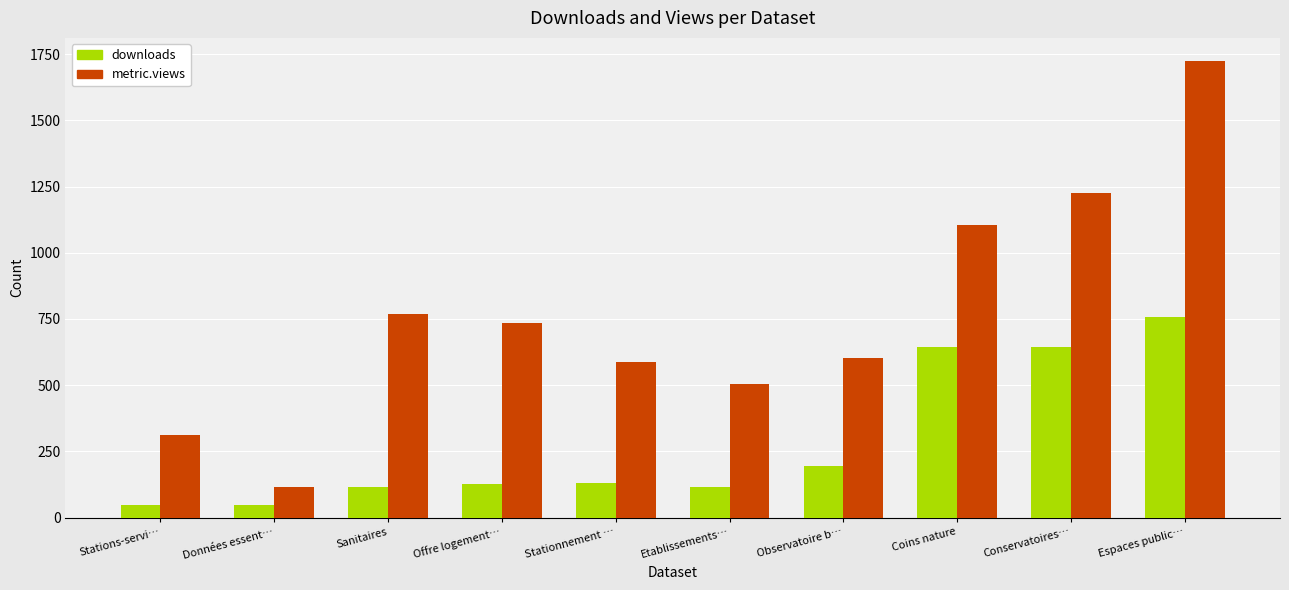

List the series in order of their peak value, lowest first.

downloads, metric.views